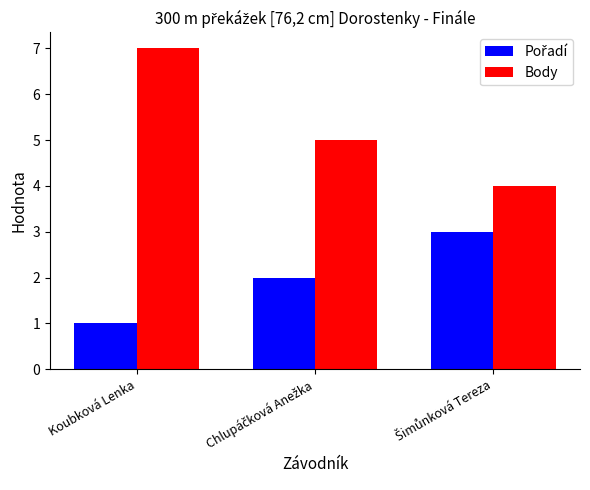

At which category is the sum across all series the highest?

Koubková Lenka